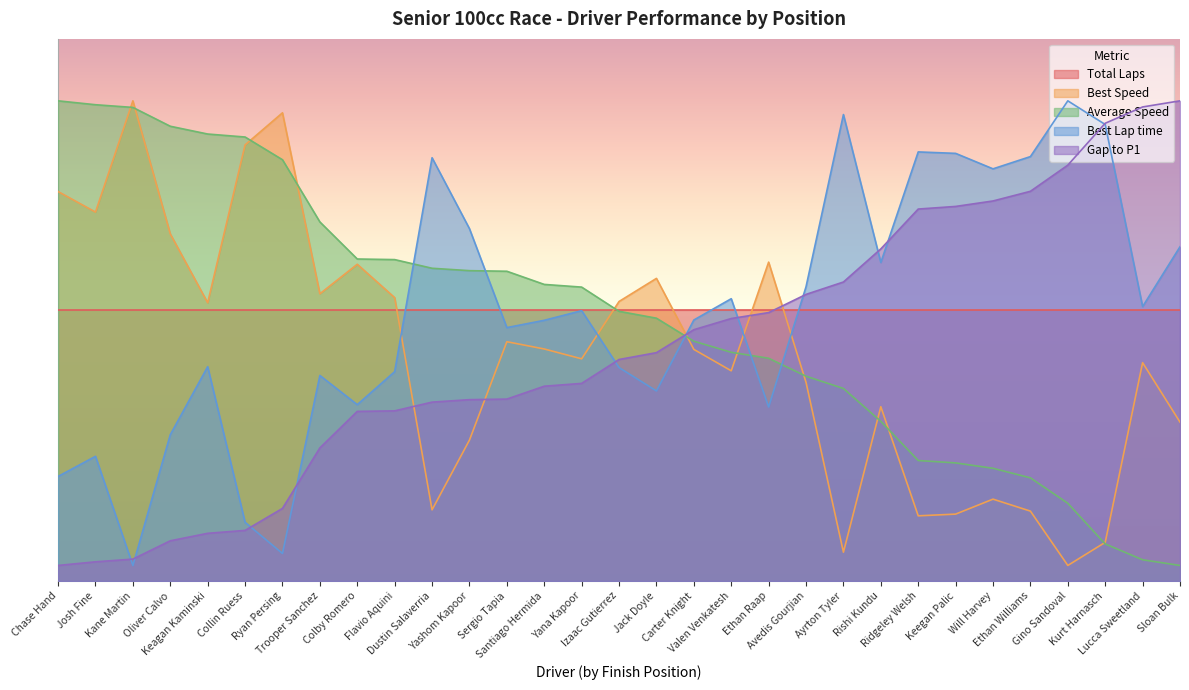

How many intersections are there between Best Lap time and Best Speed?

5